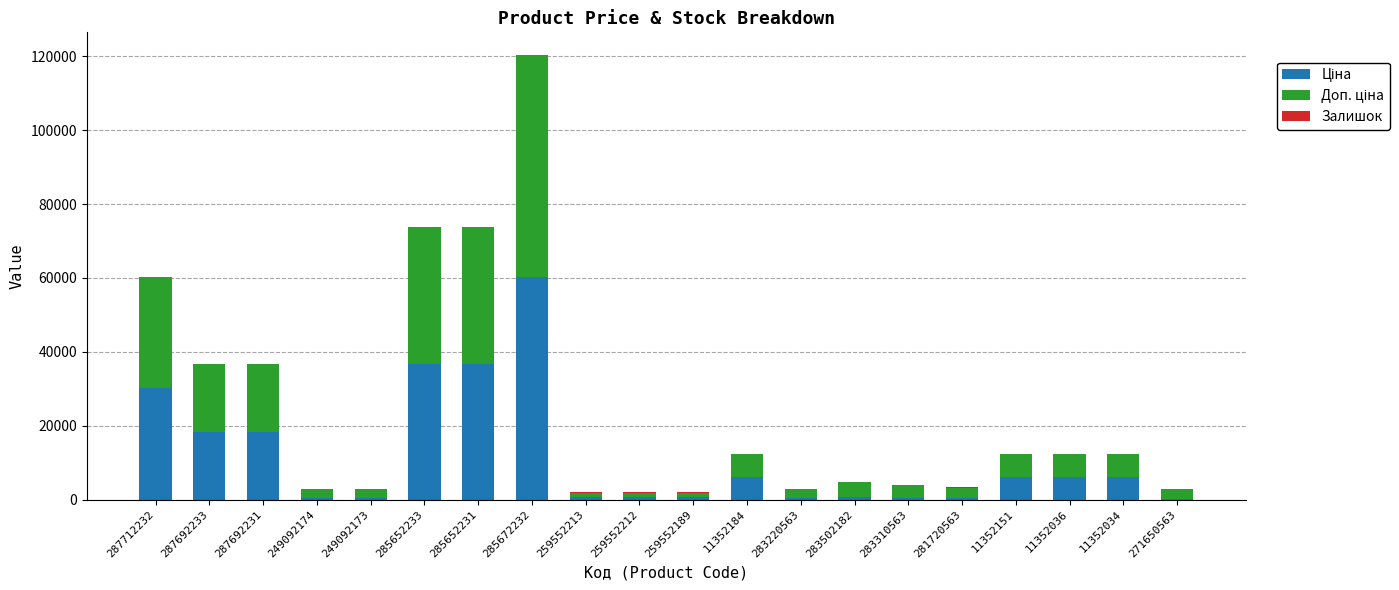

At which category is the sum across all series the highest?

285672232